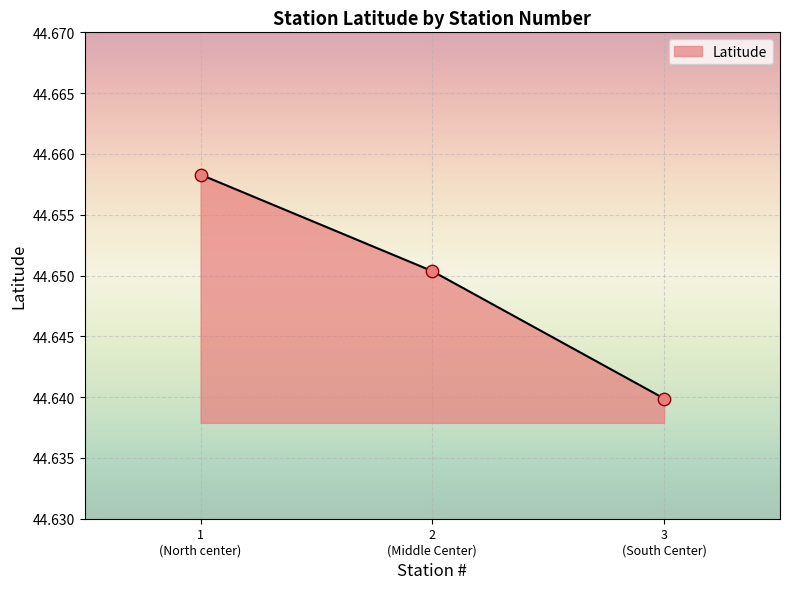

Count the values in the range 44 to 45.

3